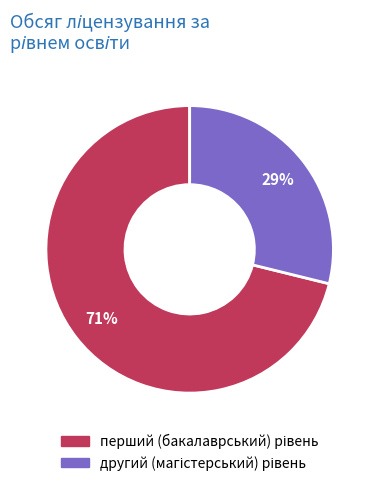

Does any single category account for the majority?

Yes